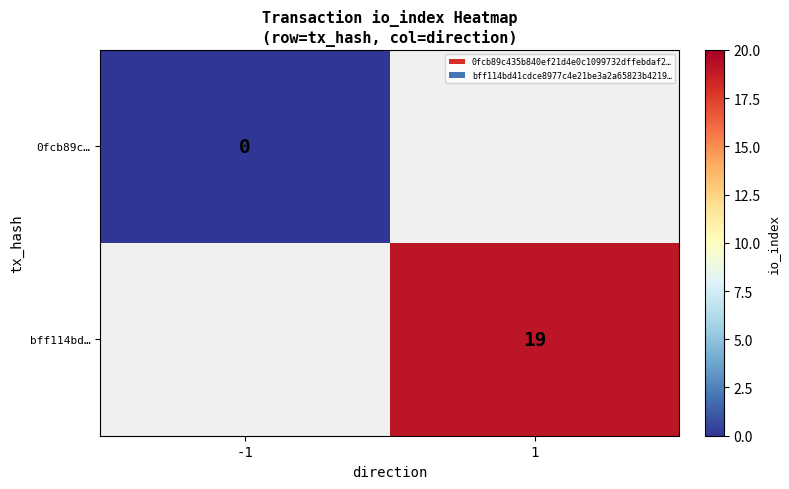

True or false: bff114bd… has a value of 7 at 1.

False